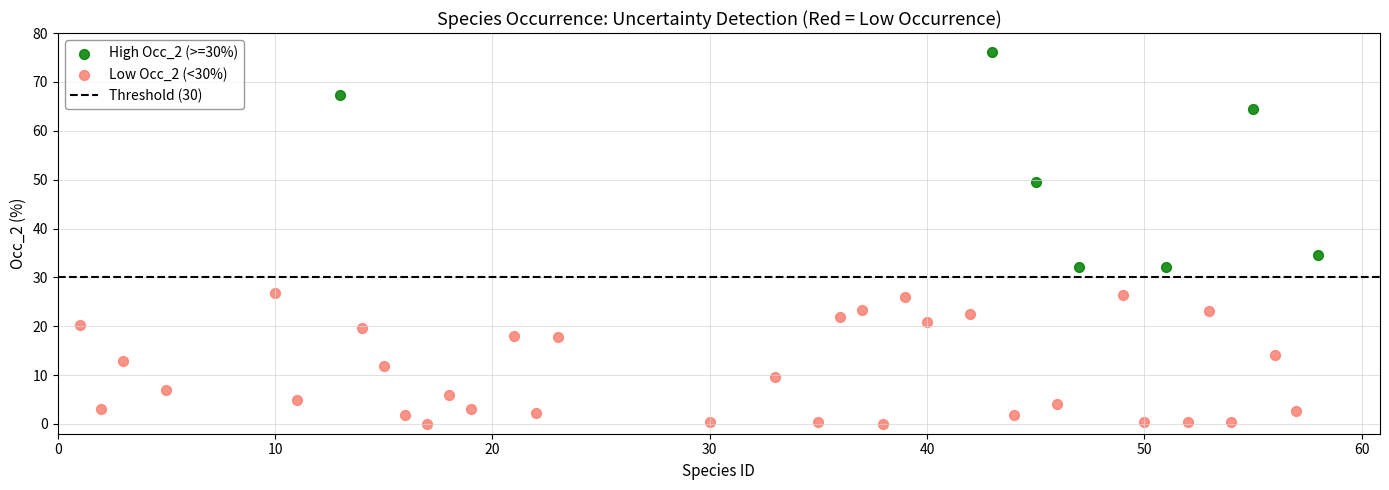

Which series contains the lowest Y value?

Low Occ_2 (<30%)